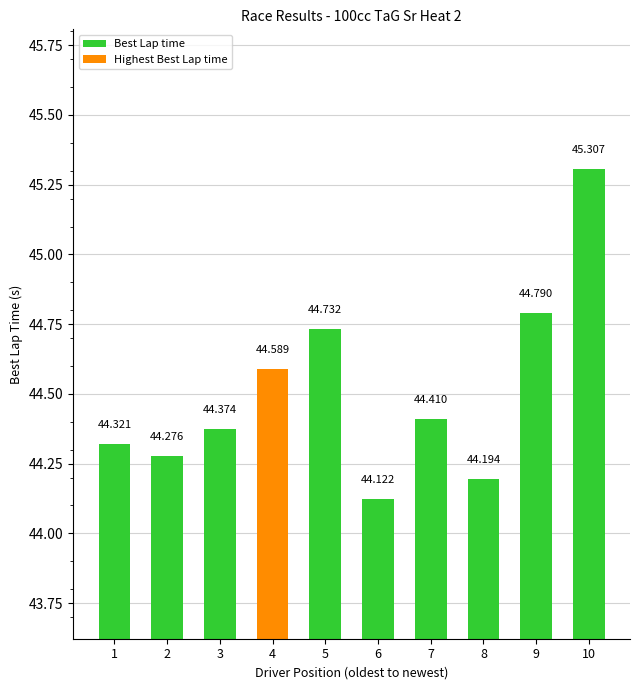

What is the sum of the values at 5 and 9?

89.5